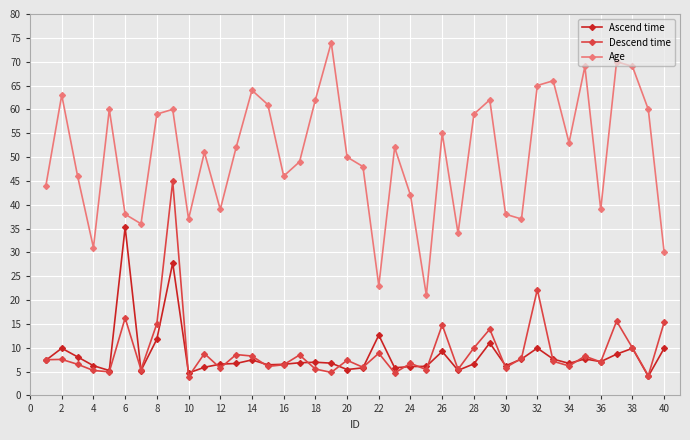

What is the value of the Age point at the 4th from the left?

31.0